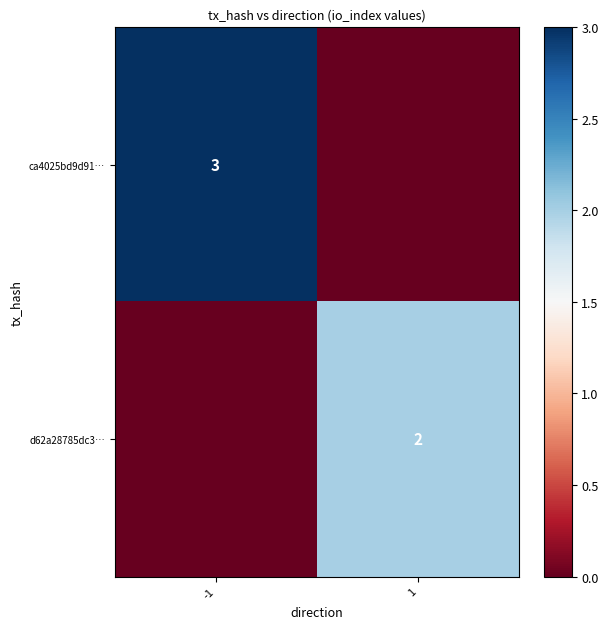

True or false: d62a28785dc3… has a value of 1 at 1.

False